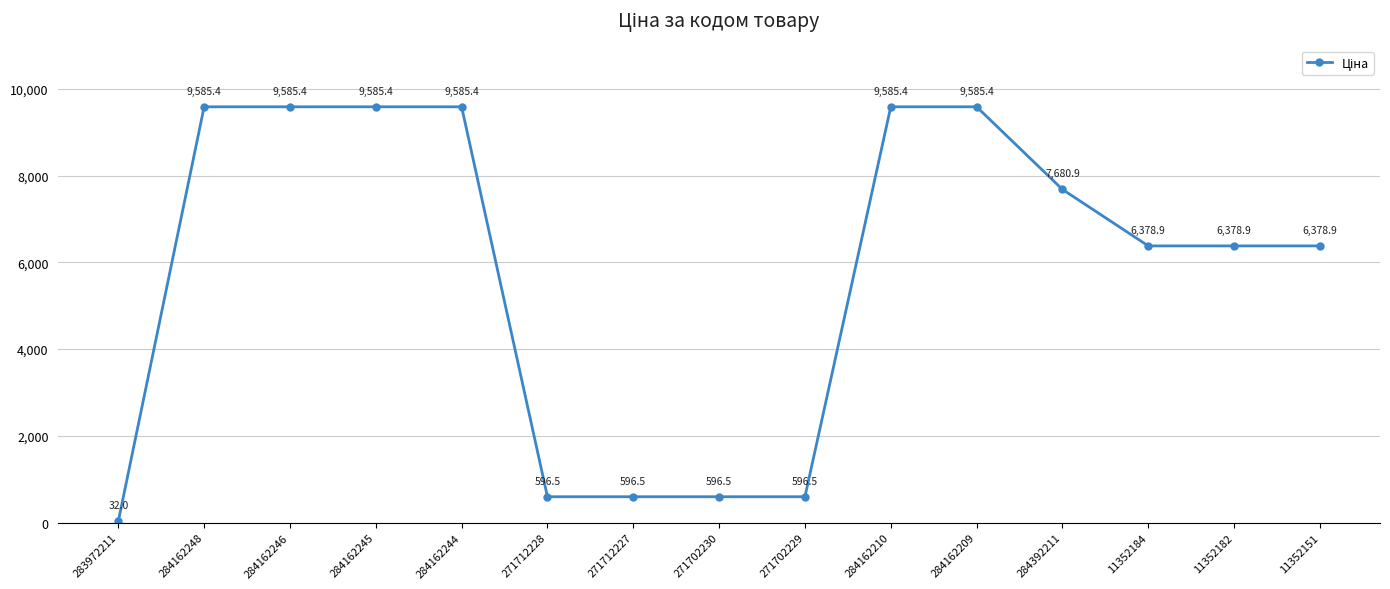

What is the sum of all values?

86747.8